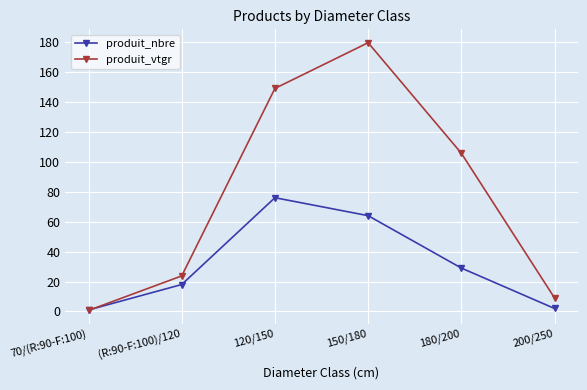

At which label is produit_vtgr closest to 90?

180/200